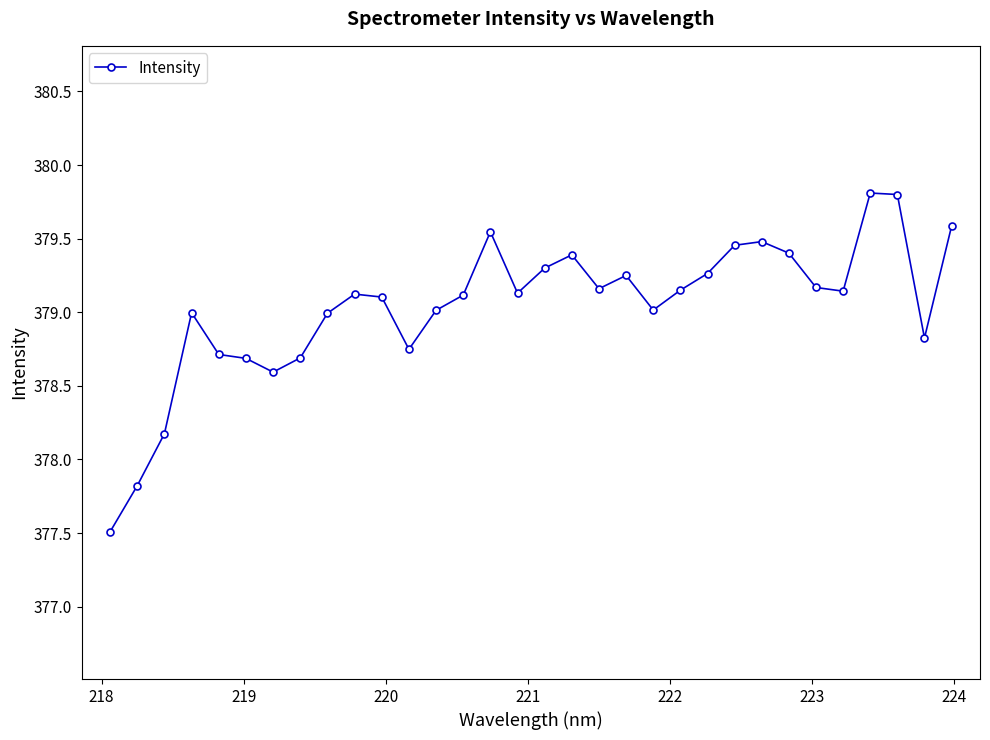

True or false: the data has more than 1 interior local peaks.

True